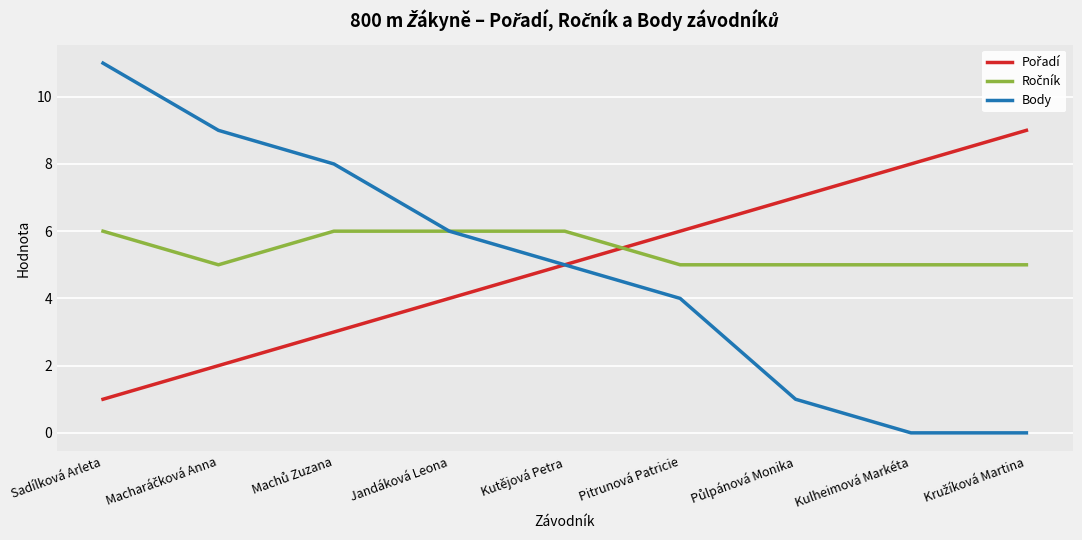

Which label corresponds to the largest value in the chart?

Sadílková Arleta